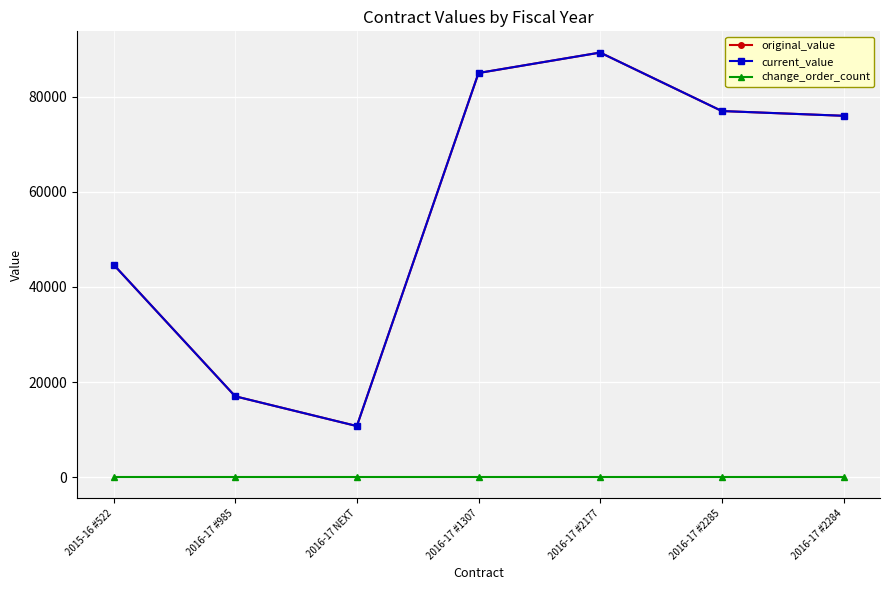

Is this an area chart (filled region under the line)?

No